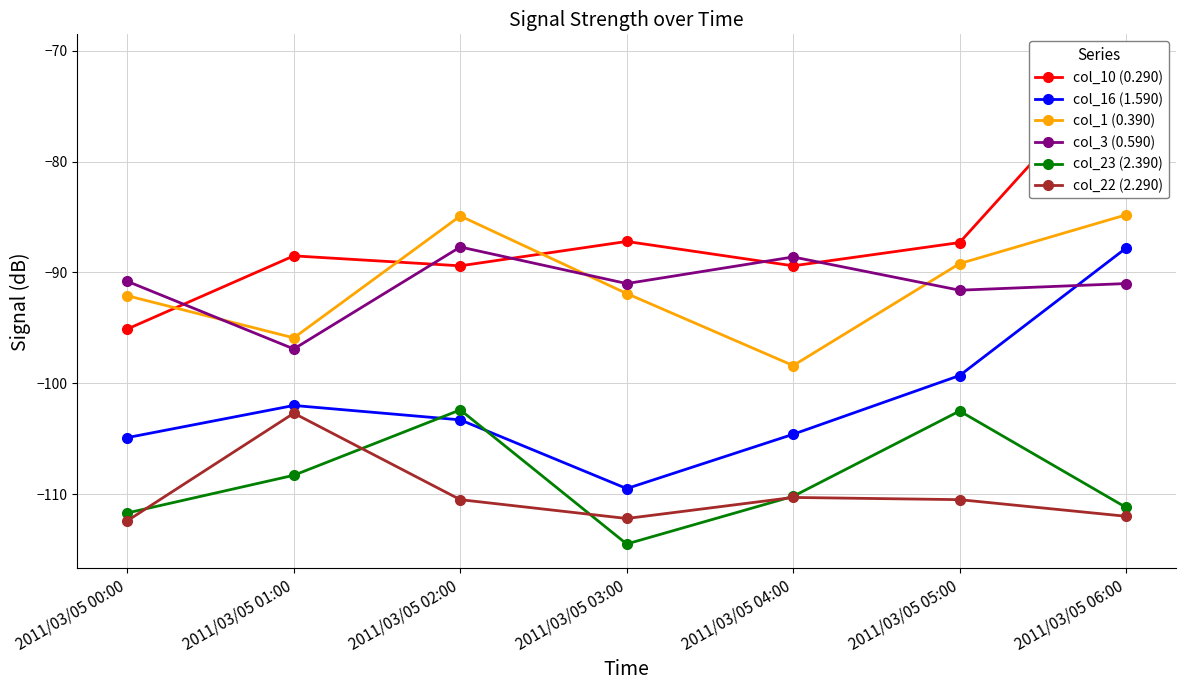

What is the value of the col_23 (2.390) point at the 2nd from the left?

-108.3